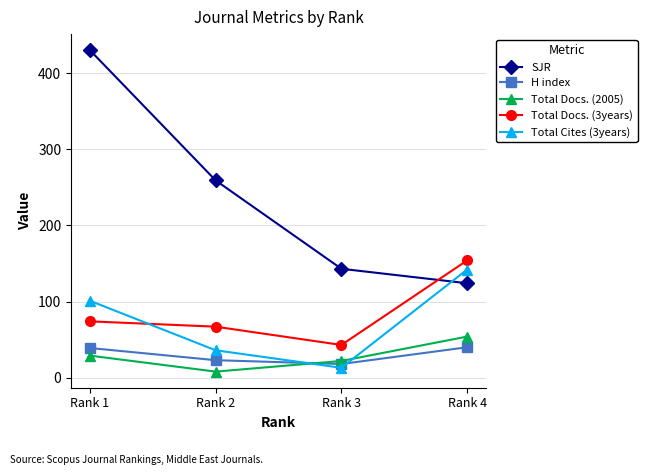

What is the total value across all series at Rank 3?

239